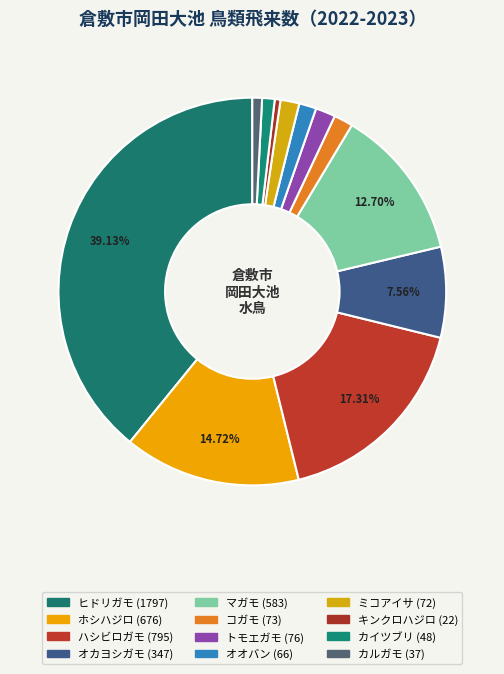

Is it true that ミコアイサ is 1% of the pie?

False